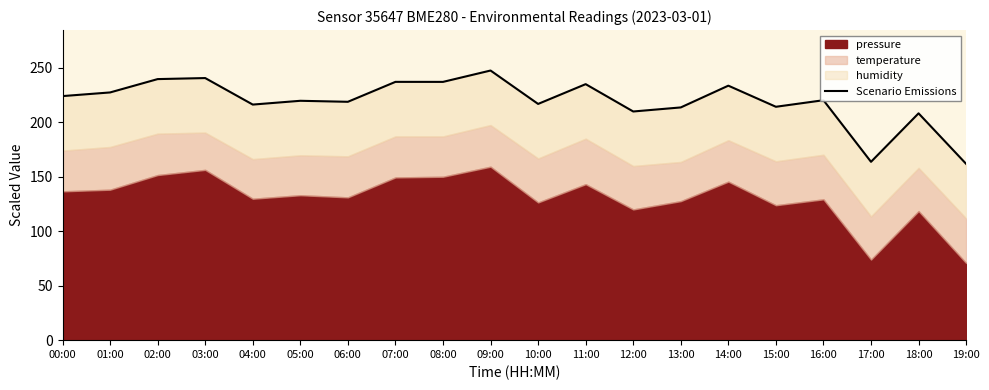

How many values are below 220?

10